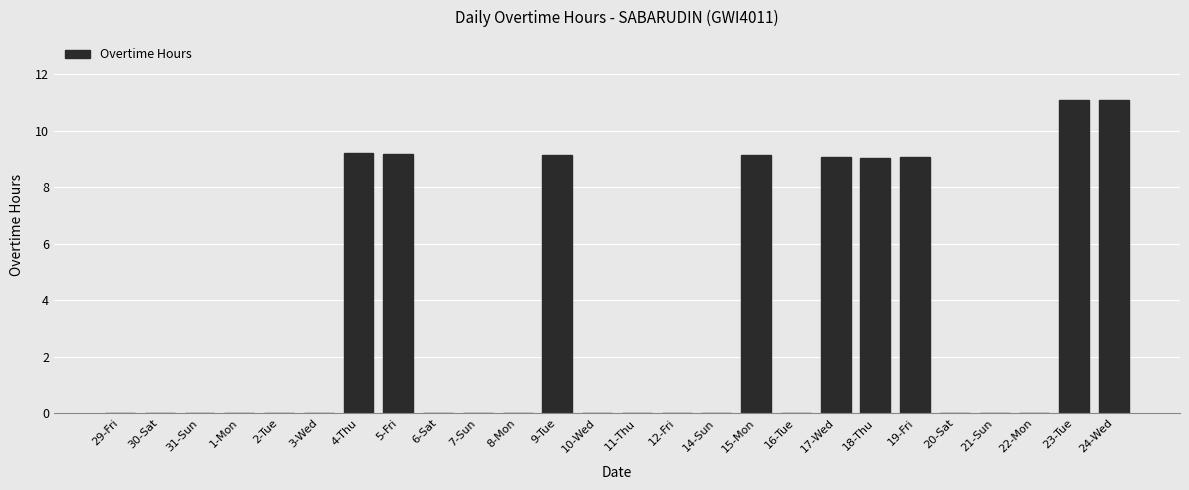

What is the sum of all values?

86.0